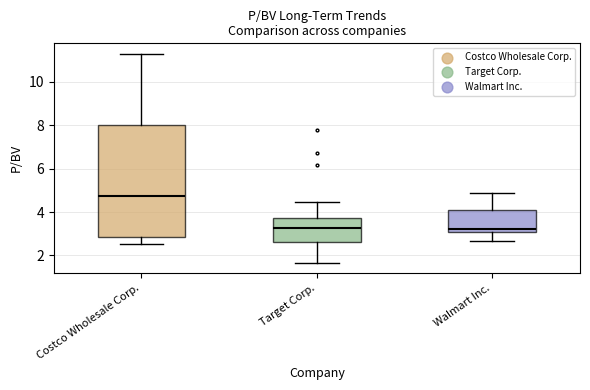

Comparing the boxes themselves (not the whiskers), which one is the tallest?

Costco Wholesale Corp.